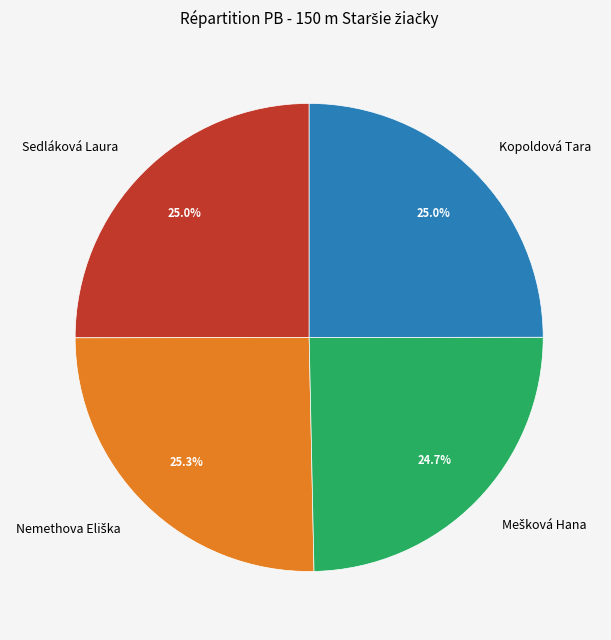

How much of the chart is everything except Kopoldová Tara?

75.0%